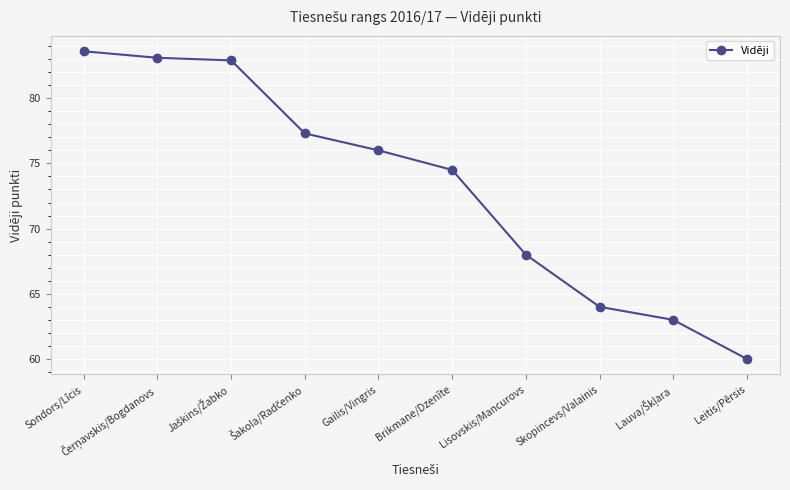

Reading left to right, what are all the values shown in this chart?

83.6	83.1	82.9	77.3	76.0	74.5	68.0	64.0	63.0	60.0